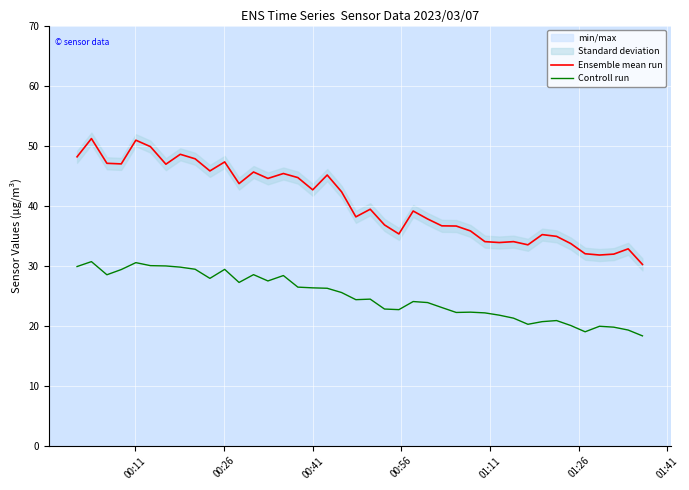

True or false: Controll run and Ensemble mean run cross at least once.

False